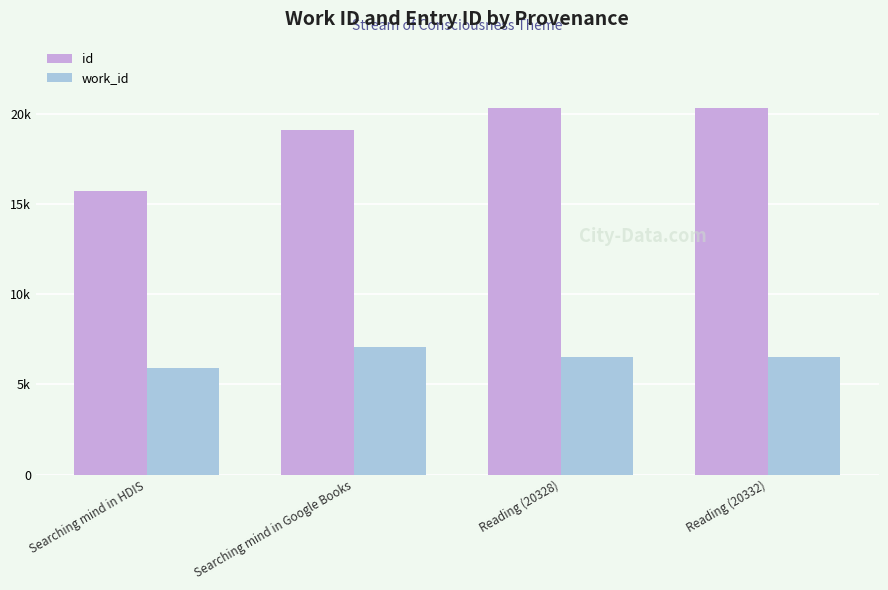

What is the value of the id bar at the 1st from the left?

15700